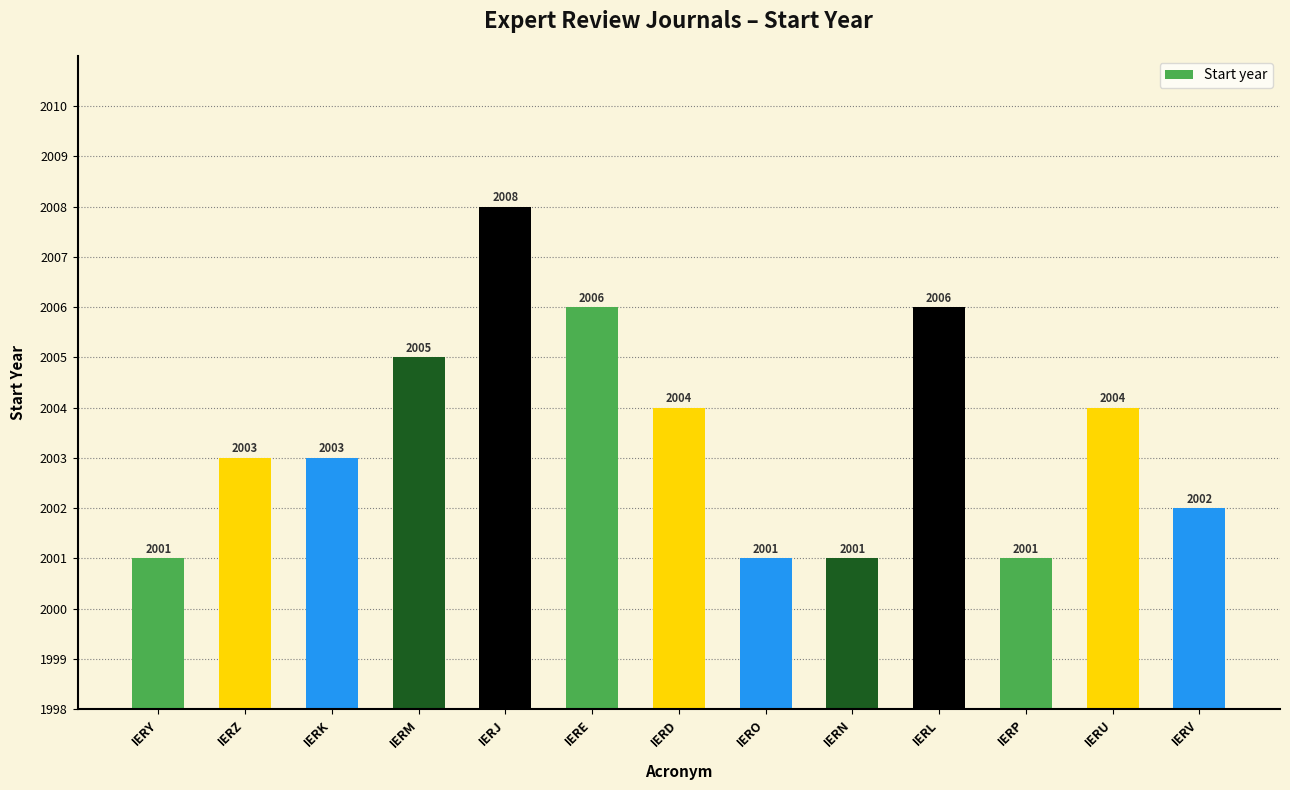

What value does the data have at IERM?

2005